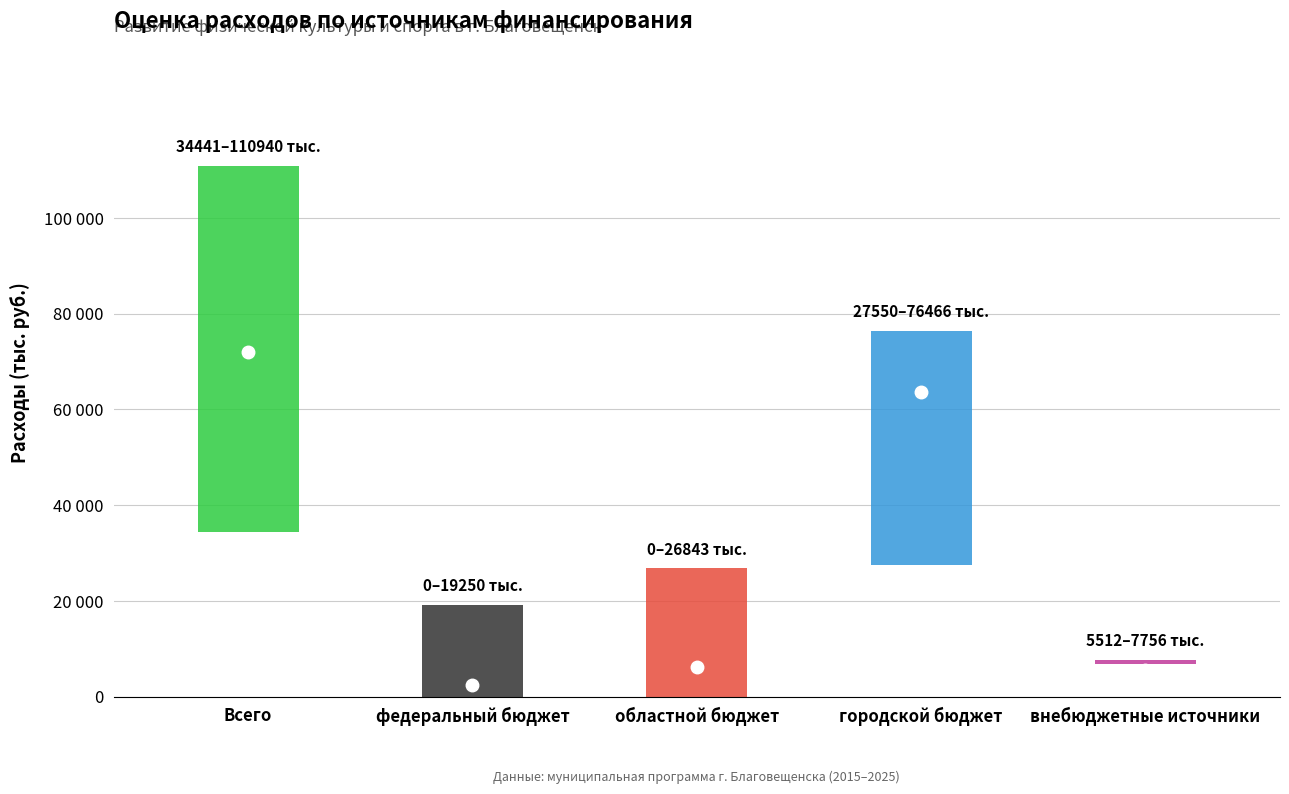

True or false: low has a value of 27550.3 at городской бюджет.

True